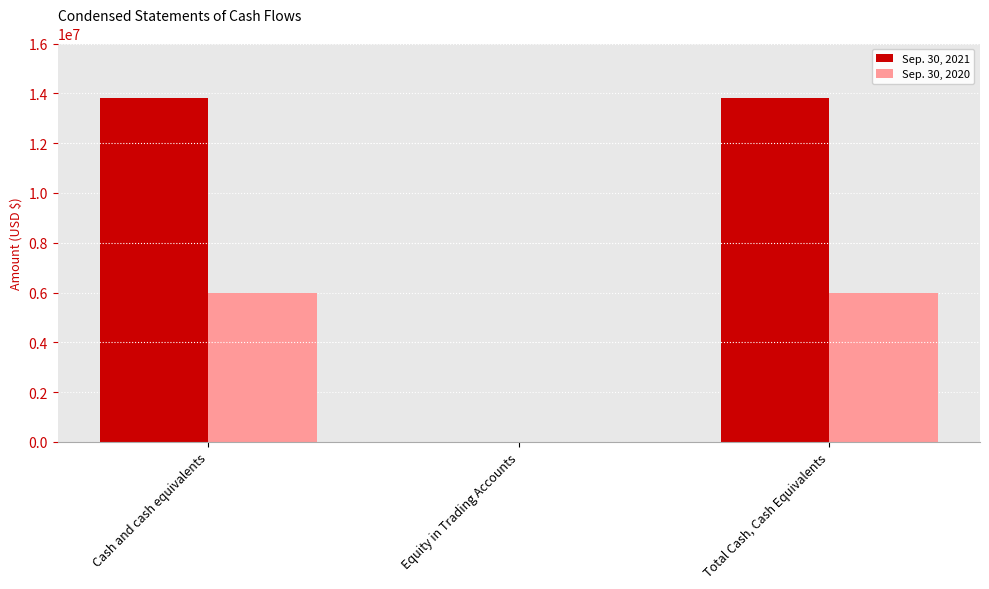

Which series changed the most between Cash and cash equivalents and Equity in Trading Accounts?

Sep. 30, 2021